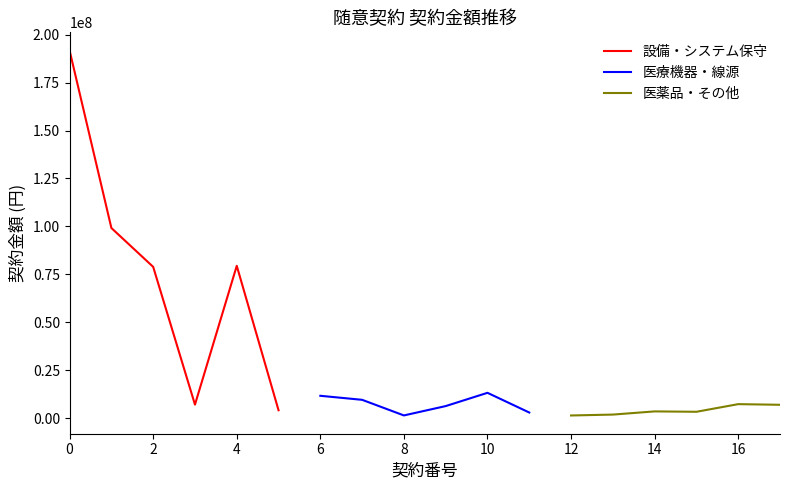

The value of 医療機器・線源 at 10 is 13271853. True or false?

True